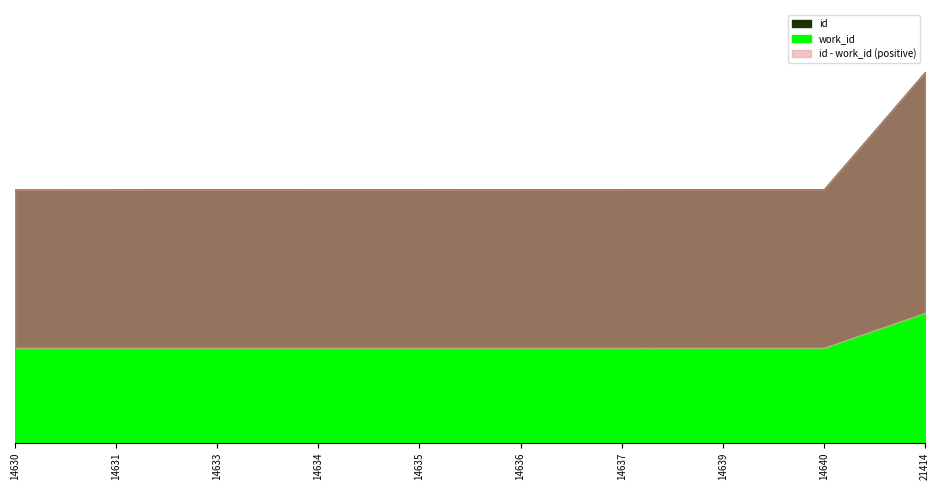

Reading right to left, extract all data points from this chart.

work_id: 21414=7500	14640=5476	14639=5476	14637=5473	14636=5473	14635=5473	14634=5473	14633=5473	14631=5473	14630=5473
id: 21414=21414	14640=14640	14639=14639	14637=14637	14636=14636	14635=14635	14634=14634	14633=14633	14631=14631	14630=14630